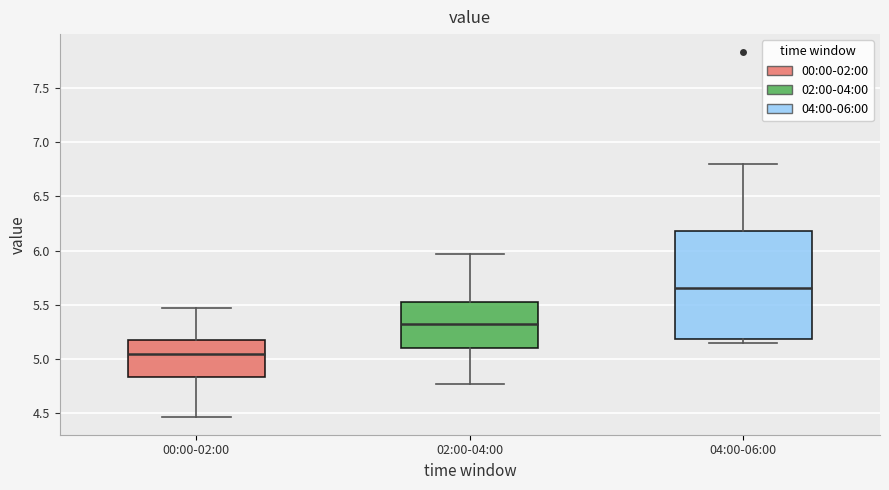

Reading left to right, transcribe this box plot: for each box, give where its median line is, the range the box spans, and where its two whiskers end, as read against the y-axis. The values are not printed on the chart, so give them approximately, as read against the axis.

00:00-02:00: median 5.05, box 4.85 to 5.20, whiskers 4.45 to 5.45
02:00-04:00: median 5.30, box 5.10 to 5.55, whiskers 4.75 to 5.95
04:00-06:00: median 5.65, box 5.20 to 6.20, whiskers 5.15 to 6.80